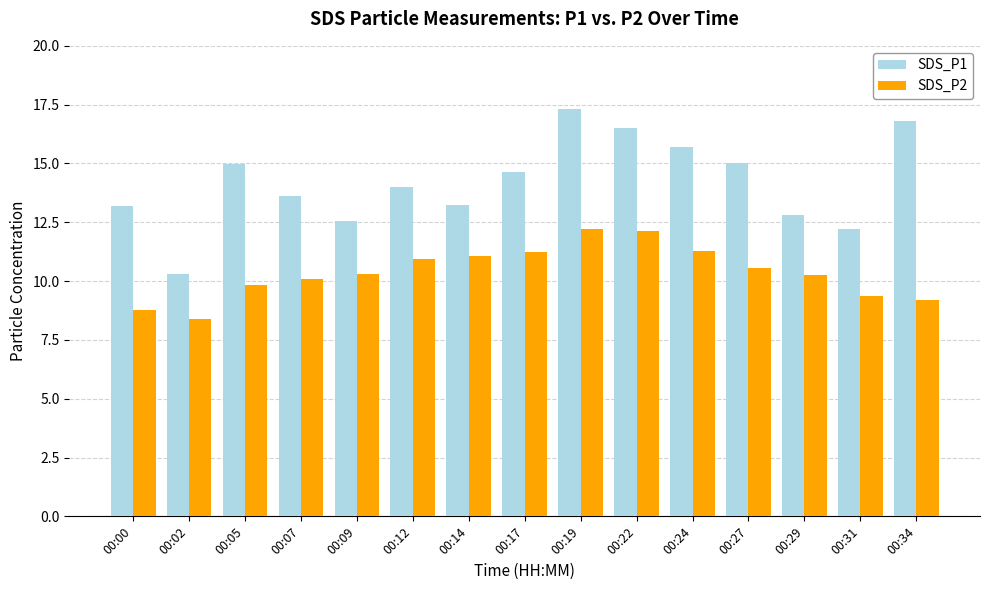

Which series has the widest spread of values?

SDS_P1